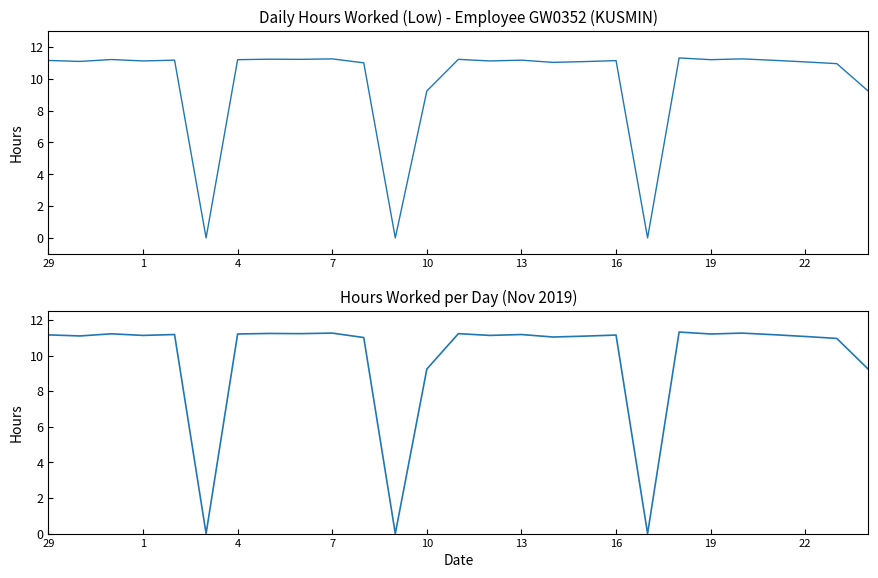

True or false: the data shows 2.9 at 4.

False